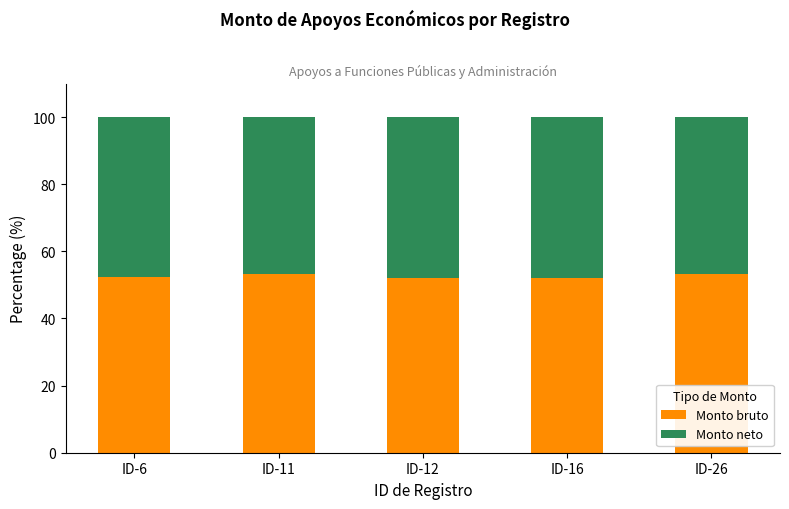

What is the total value across all series at ID-16?

100.0